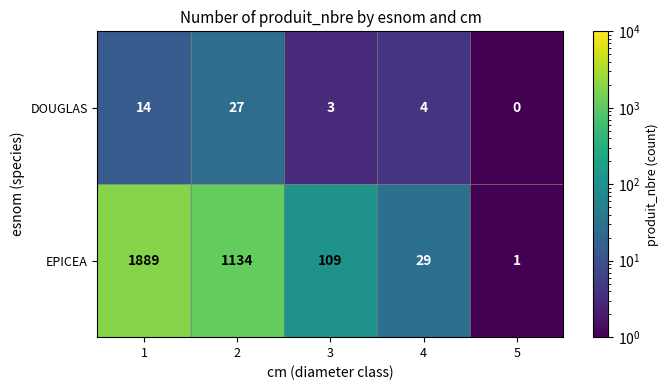

What is the approximate value of EPICEA at 4?

29